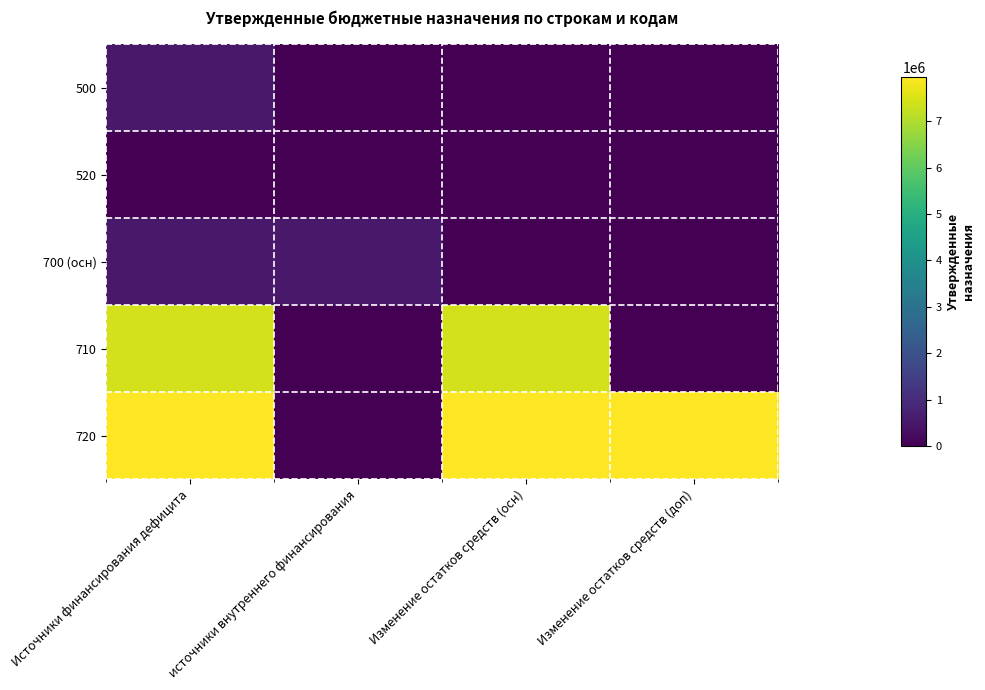

Rank the series by their maximum value, from lowest to highest.

520, 500, 700 (осн), 710, 720